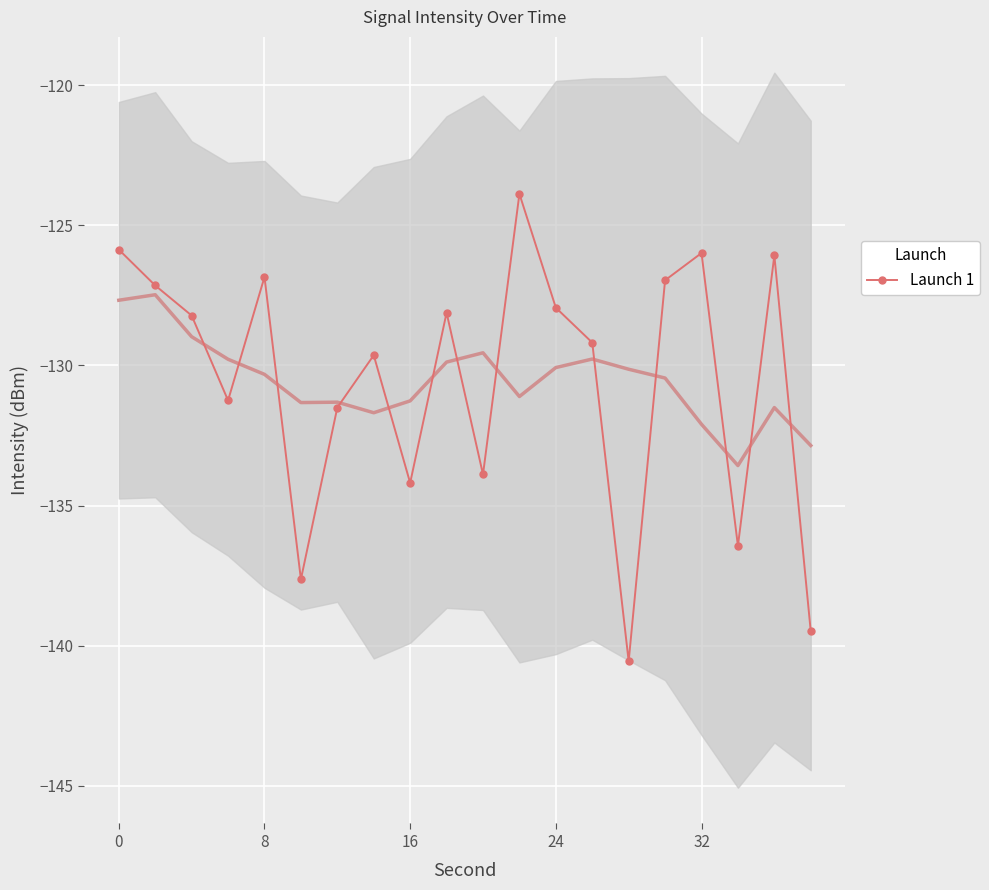

How many interior local valleys does the Launch 1 series have?

6